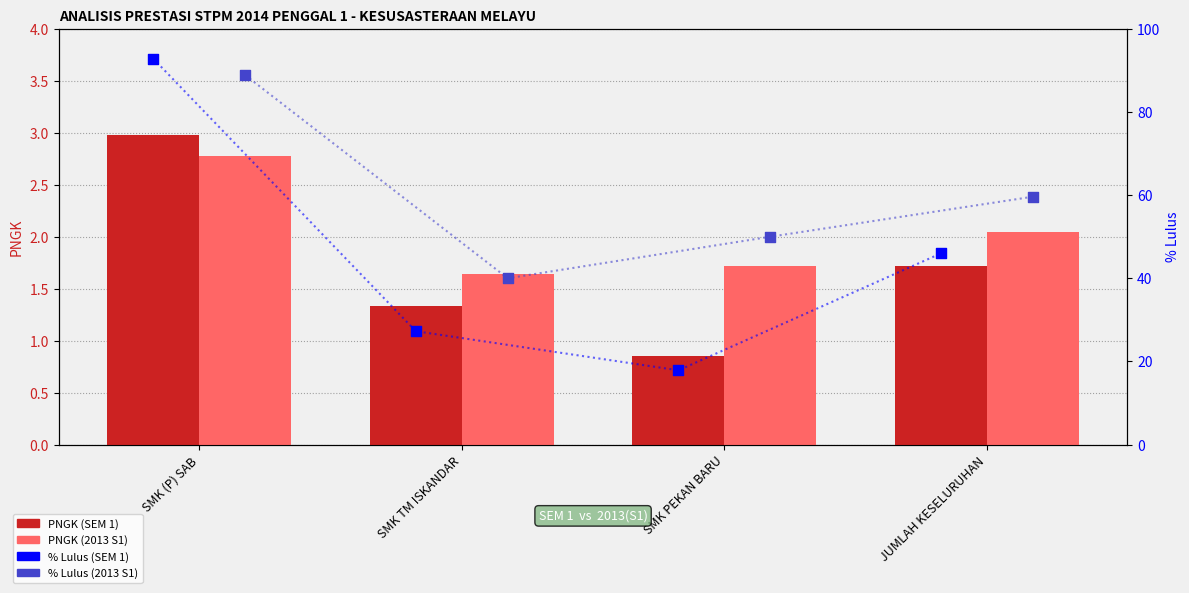

At how many categories does at least one series exceed 22?

4